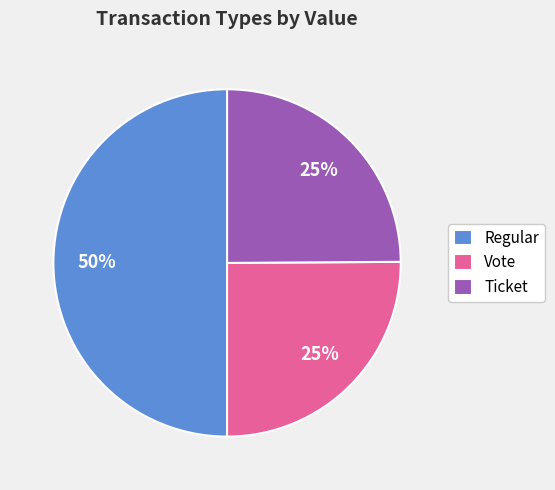

Which slice is the largest?

Regular